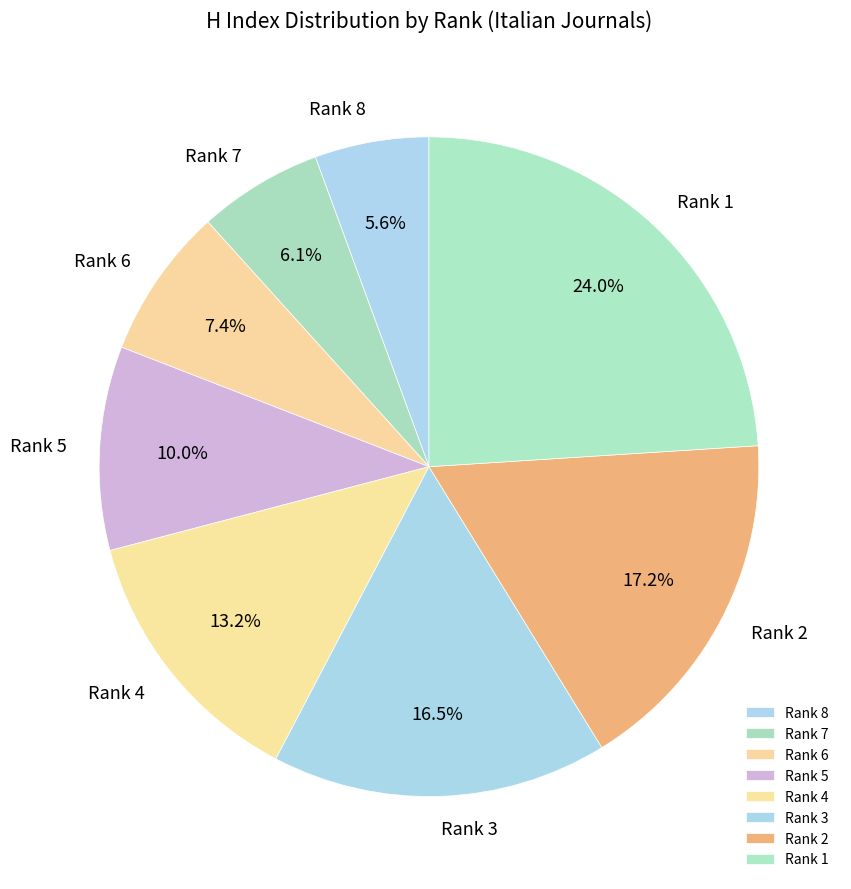

Combined, what portion of the pie is Rank 8 and Rank 1?

29.6%